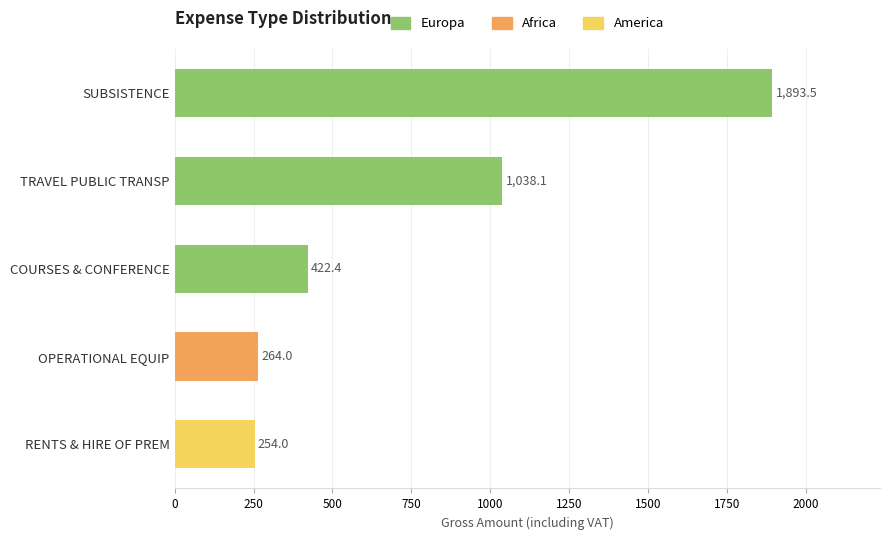

Reading bottom to top, what are all the values shown in this chart?

254.0	264.0	422.4	1038.1	1893.5